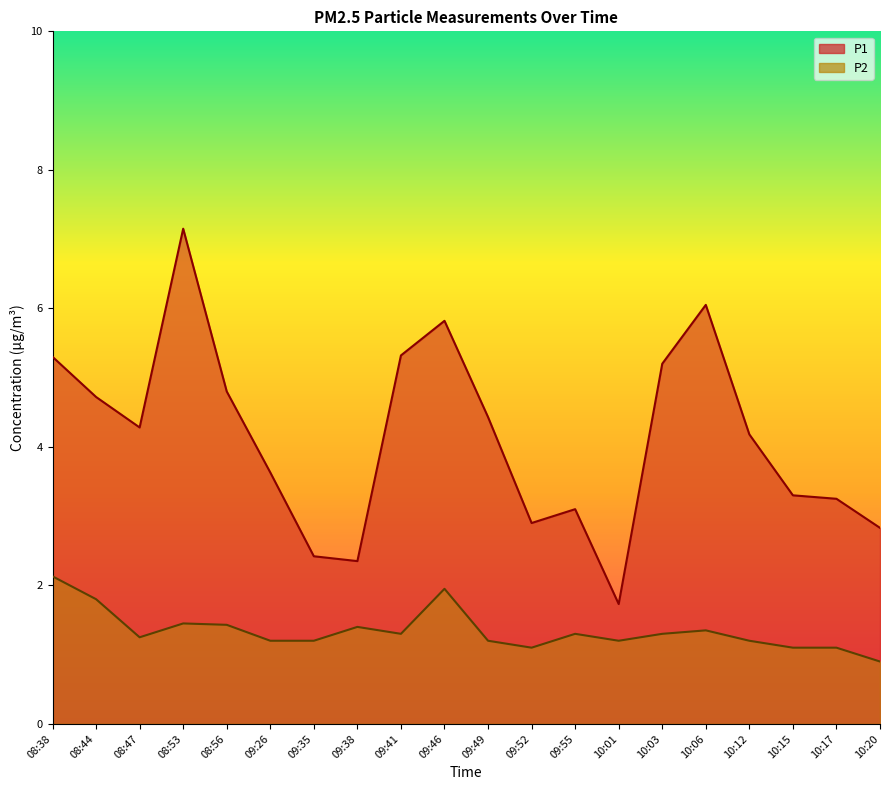

At which category does the chart reach its minimum across all series?

10:20